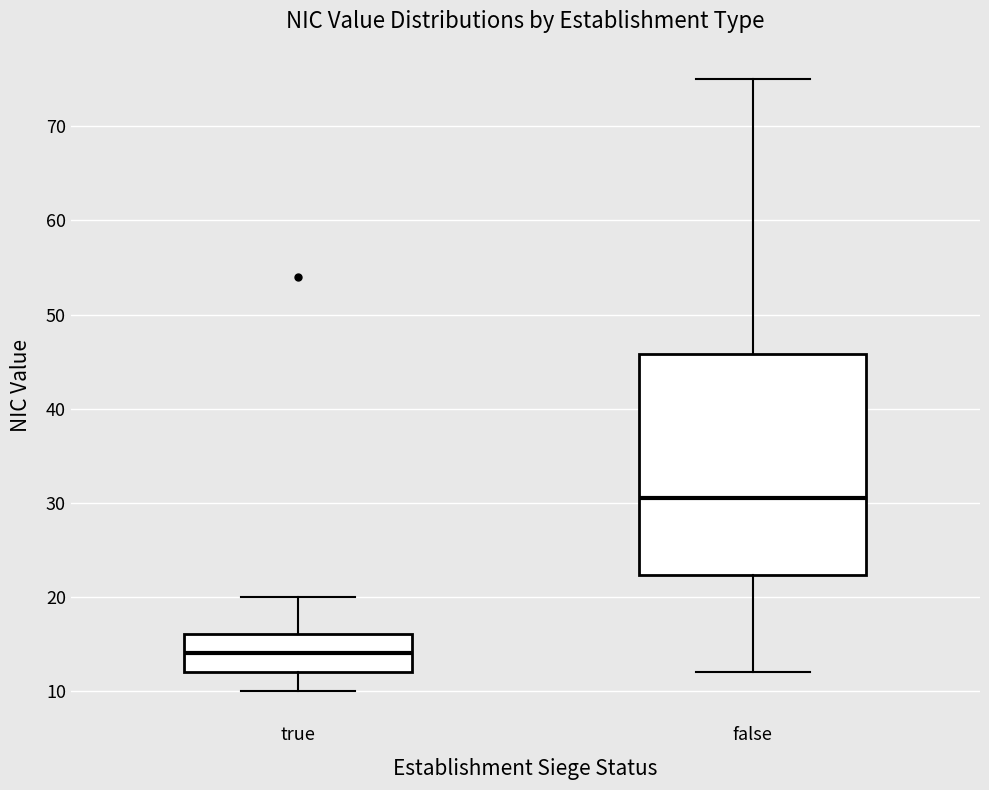

Reading left to right, read every box against the y-axis: the position of its median line, the range the box covers, and the ends of its whiskers. The values are not printed on the chart, so give them approximately, as read against the axis.

true: median 14, box 12 to 16, whiskers 10 to 20
false: median 31, box 22 to 46, whiskers 12 to 75